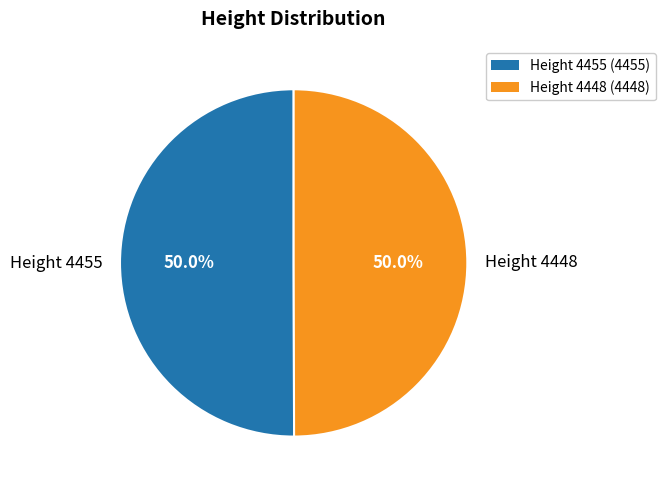

What is the ratio of the value at Height 4448 to the value at Height 4455?

1.0